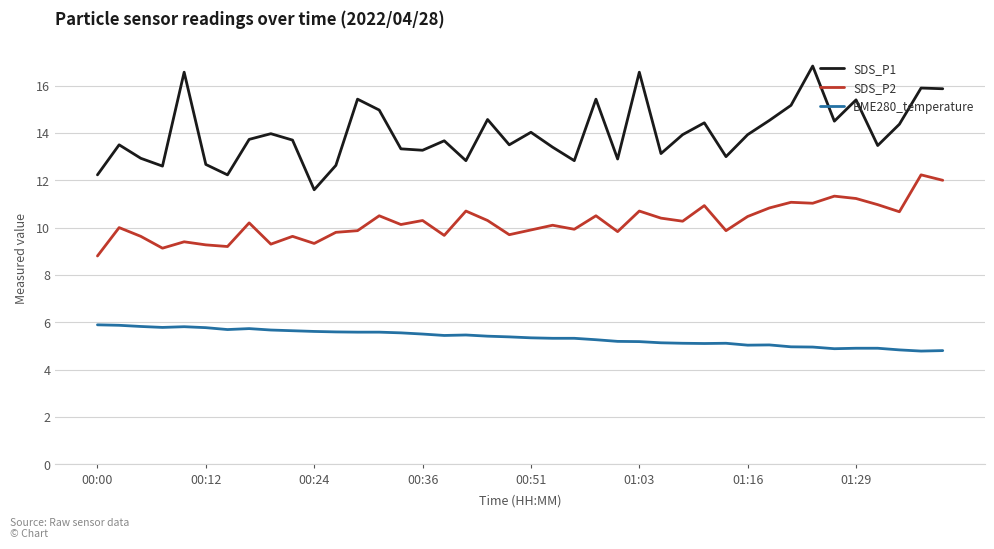

Which series has the largest range (max minus min)?

SDS_P1